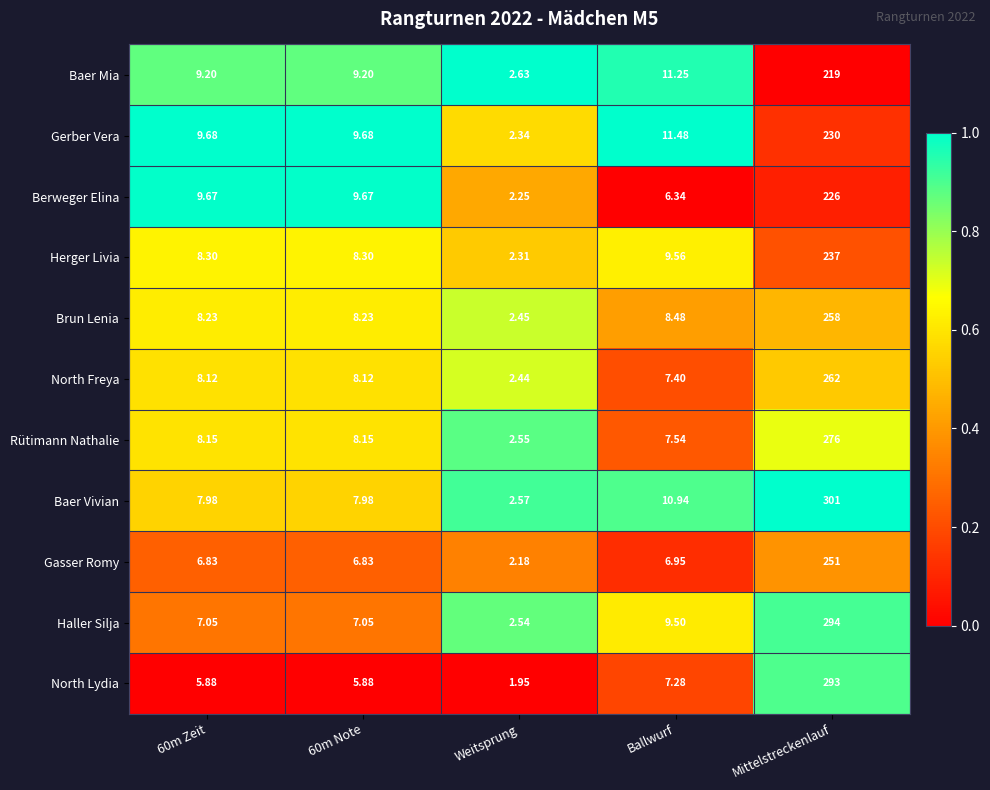

Which series has the largest total across all categories?

Baer Vivian